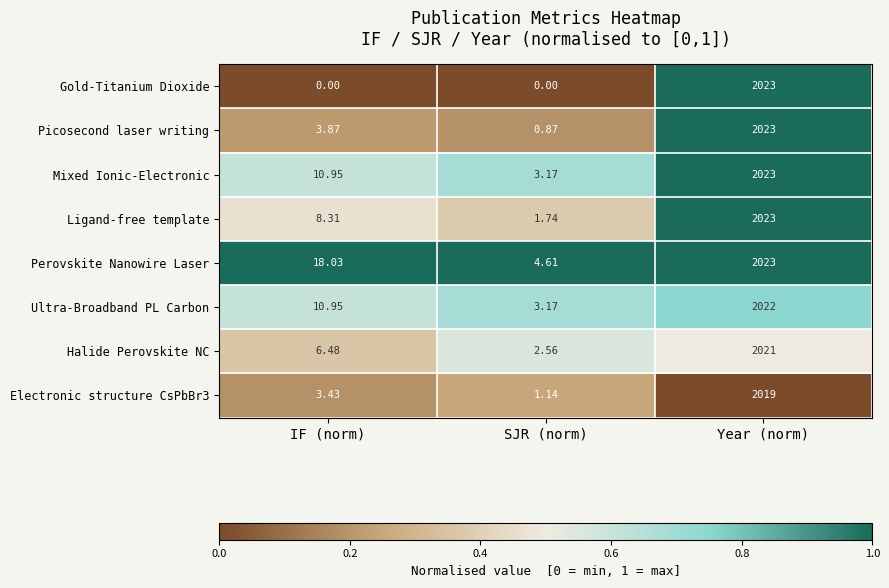

At how many categories does at least one series exceed 0?

3